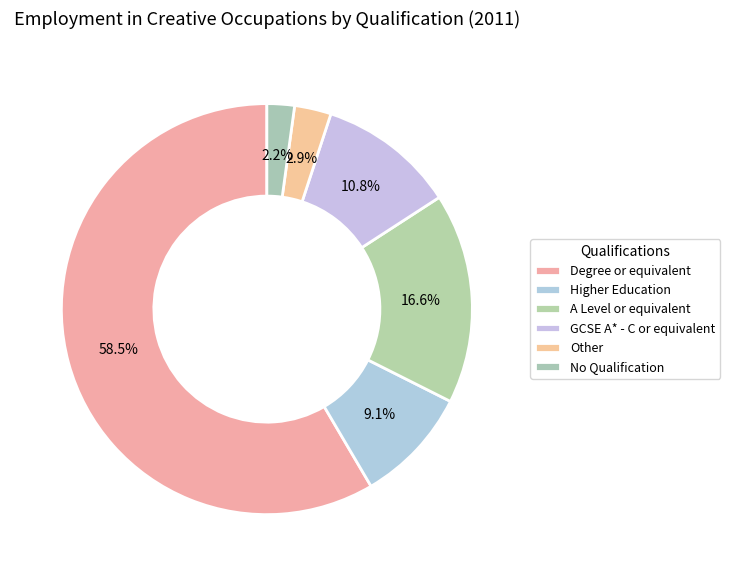

Do GCSE A* - C or equivalent and Other together represent more than half of the pie?

No